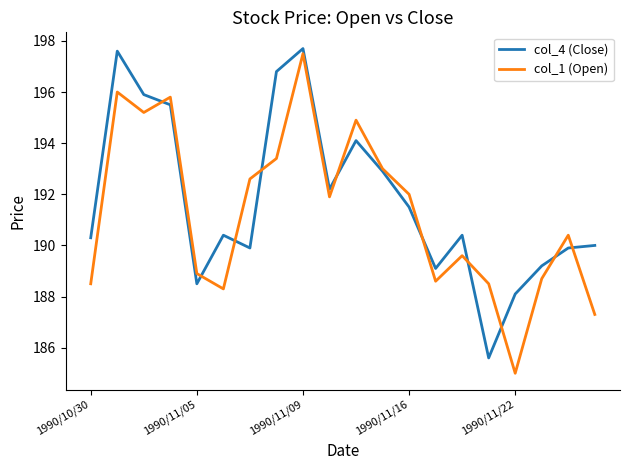

What is the maximum value for col_1 (Open)?

197.5